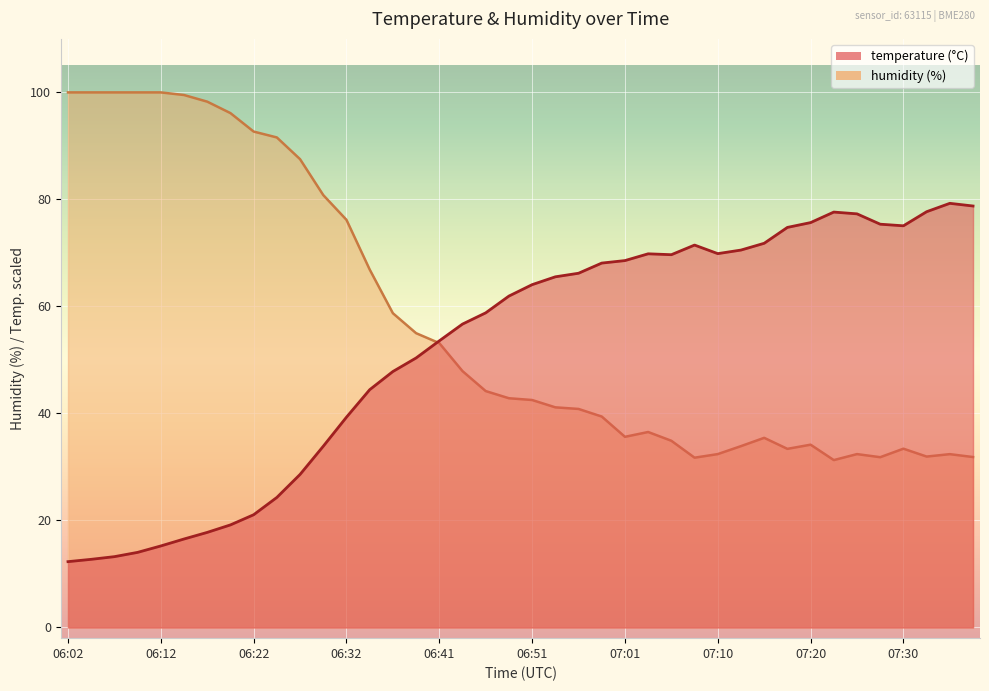

The value of humidity at 07:27 is 31.8. True or false?

True